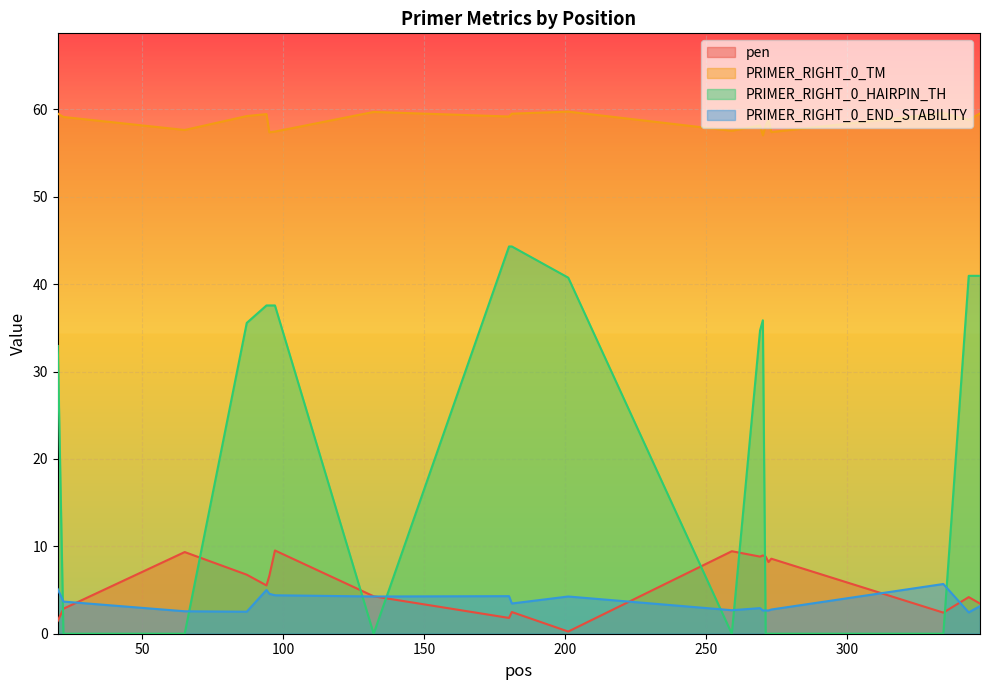

Which has a higher value, 273 or 334?

273